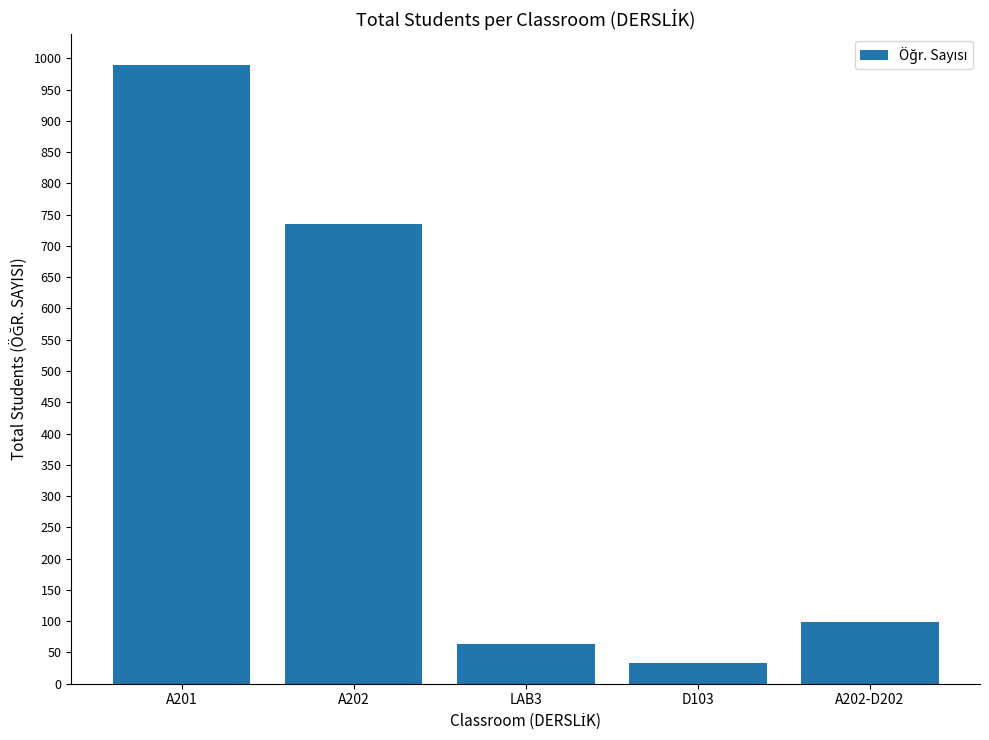

Reading left to right, list all the values displayed in this chart.

989	735	63	33	99